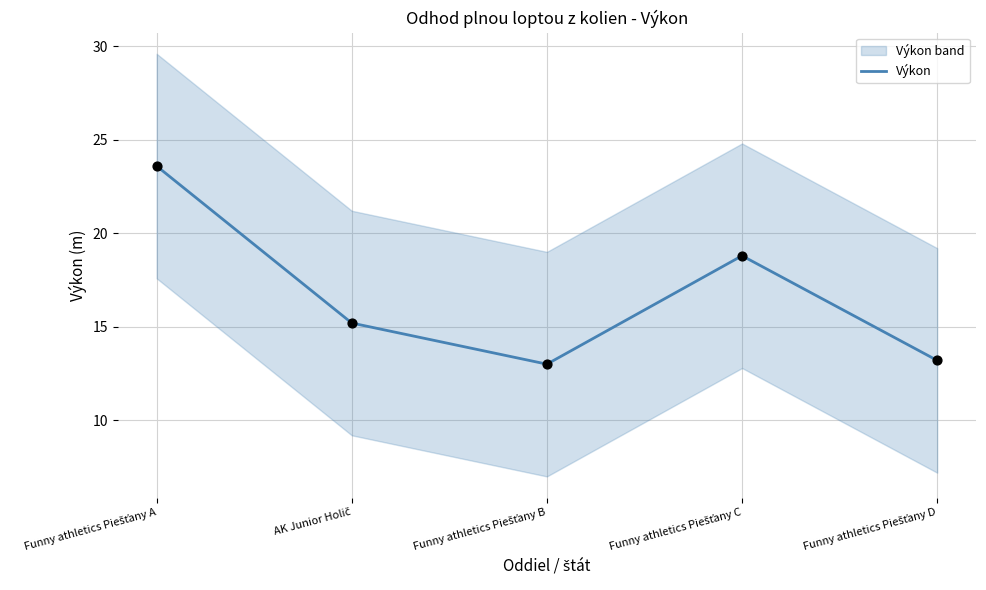

What is the change in value from Funny athletics Piešťany A to Funny athletics Piešťany C?

-4.8